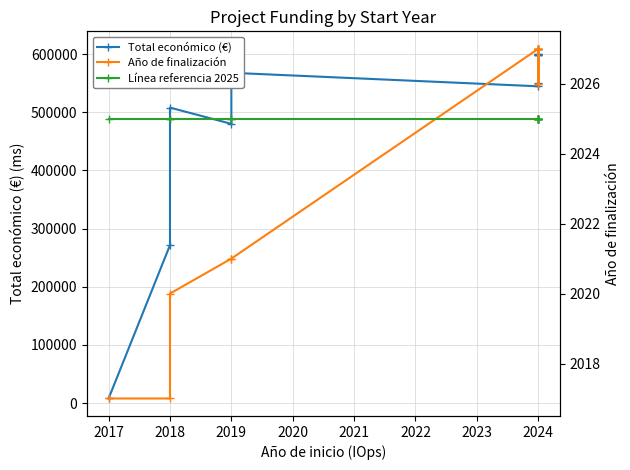

How many lines are shown in the chart?

3